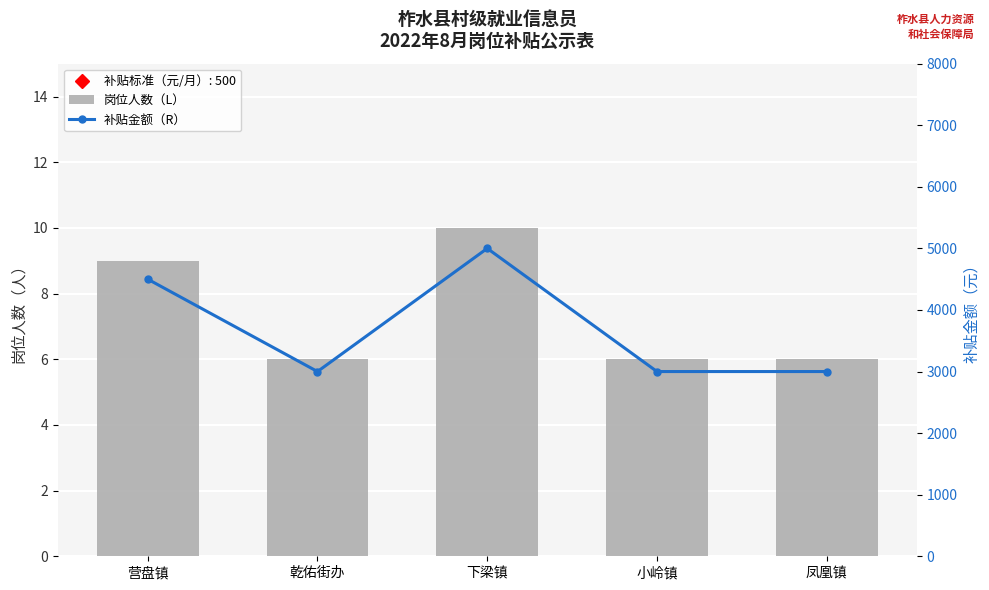

Does the chart contain any negative values?

No